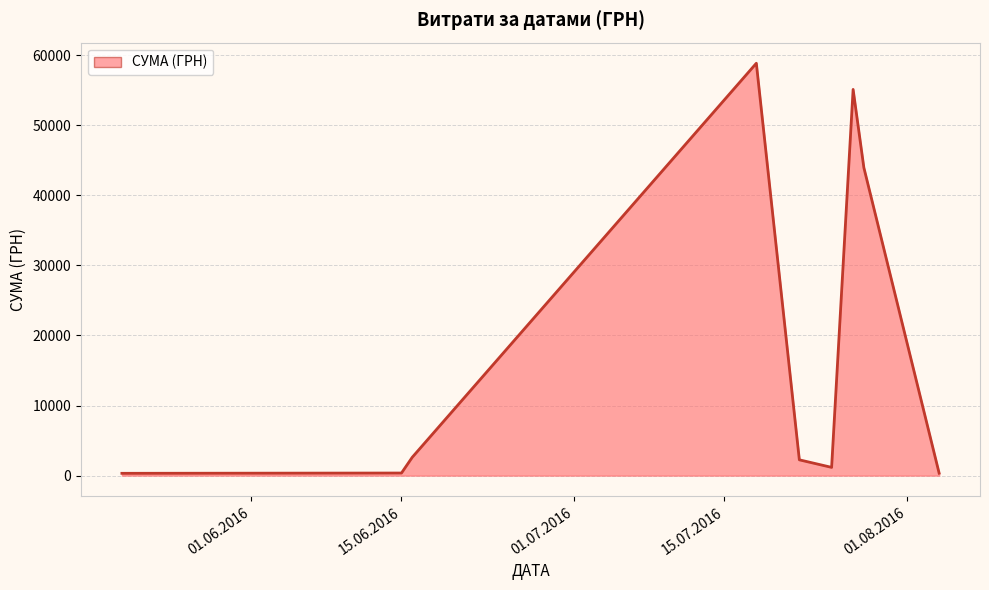

What is the maximum value shown in the chart?

58840.0